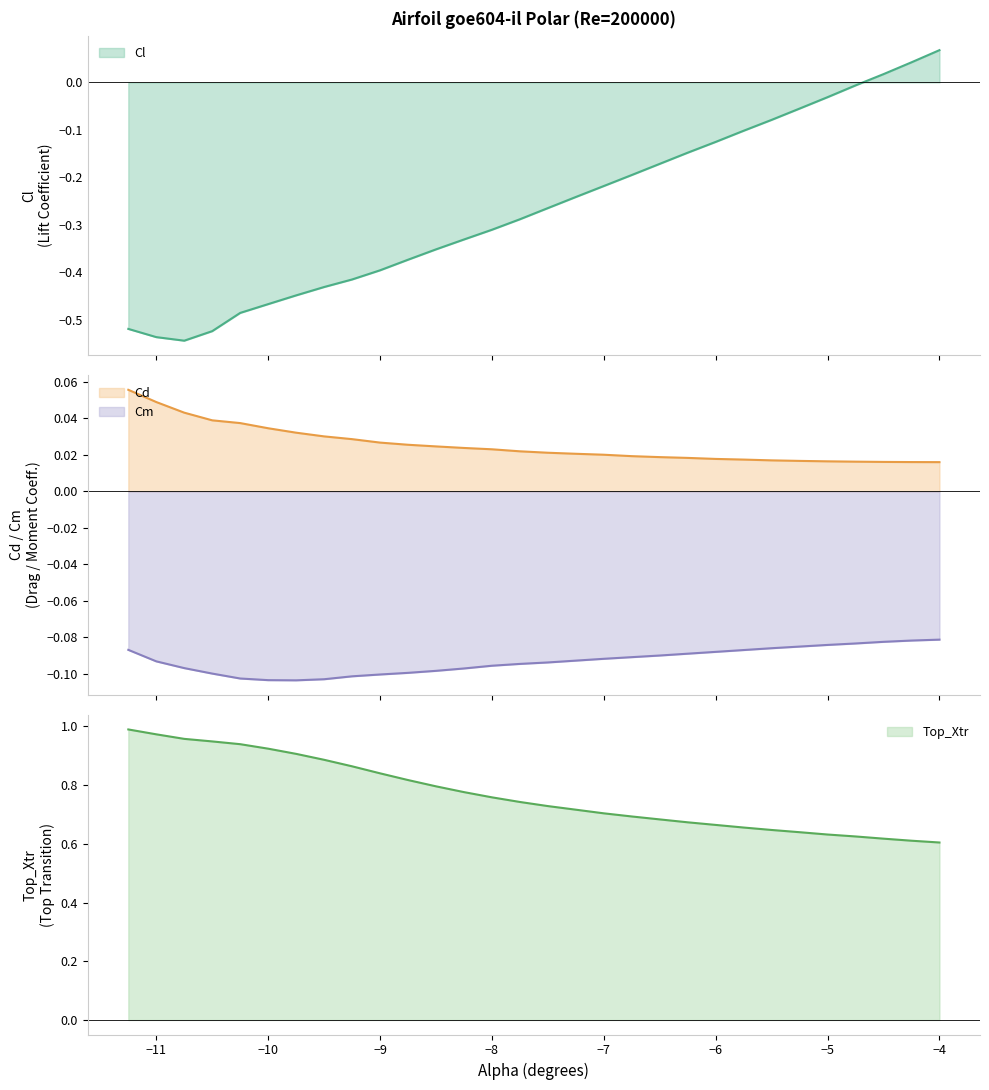

Between -9.75 and -9.25, which series saw the biggest shift?

Top_Xtr